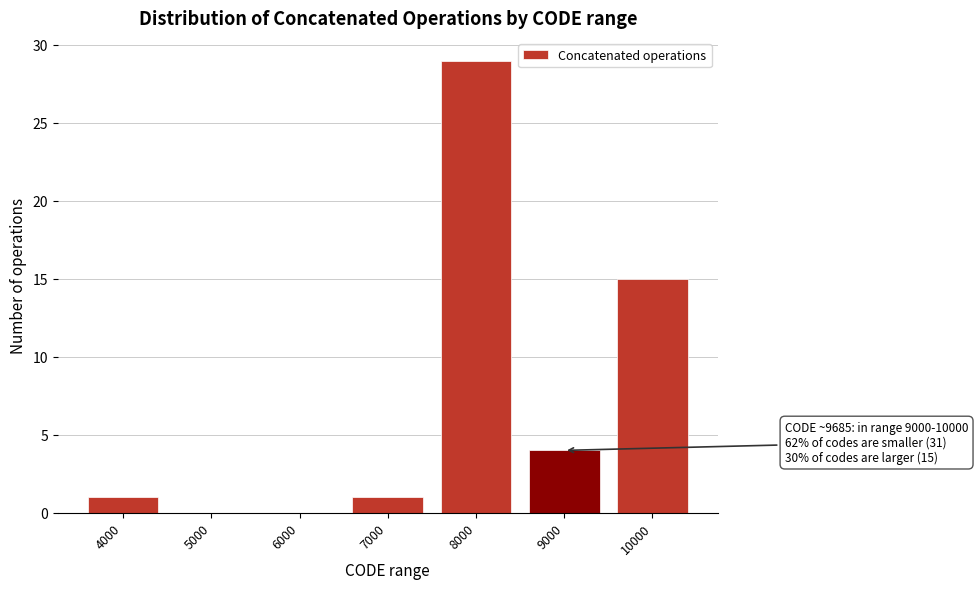

Reading right to left, what are all the values shown in this chart?

10000=15	9000=4	8000=29	7000=1	6000=0	5000=0	4000=1